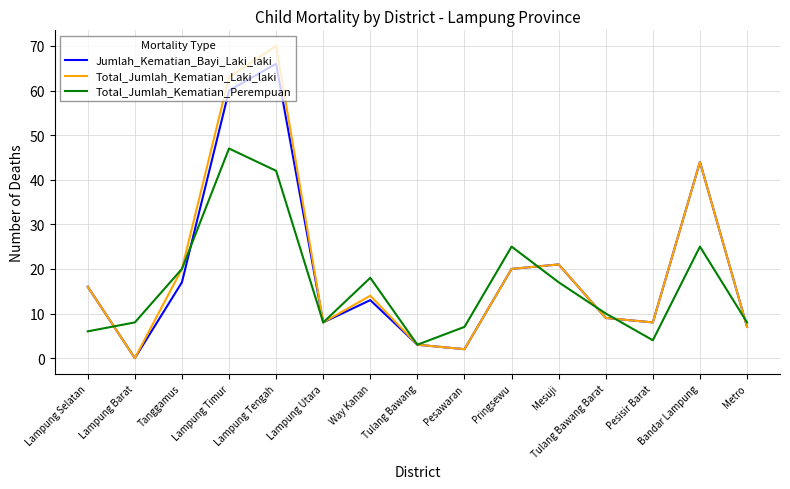

Is the value of Jumlah_Kematian_Bayi_Laki_laki at Pesawaran greater than the value of Total_Jumlah_Kematian_Laki_laki at Way Kanan?

No